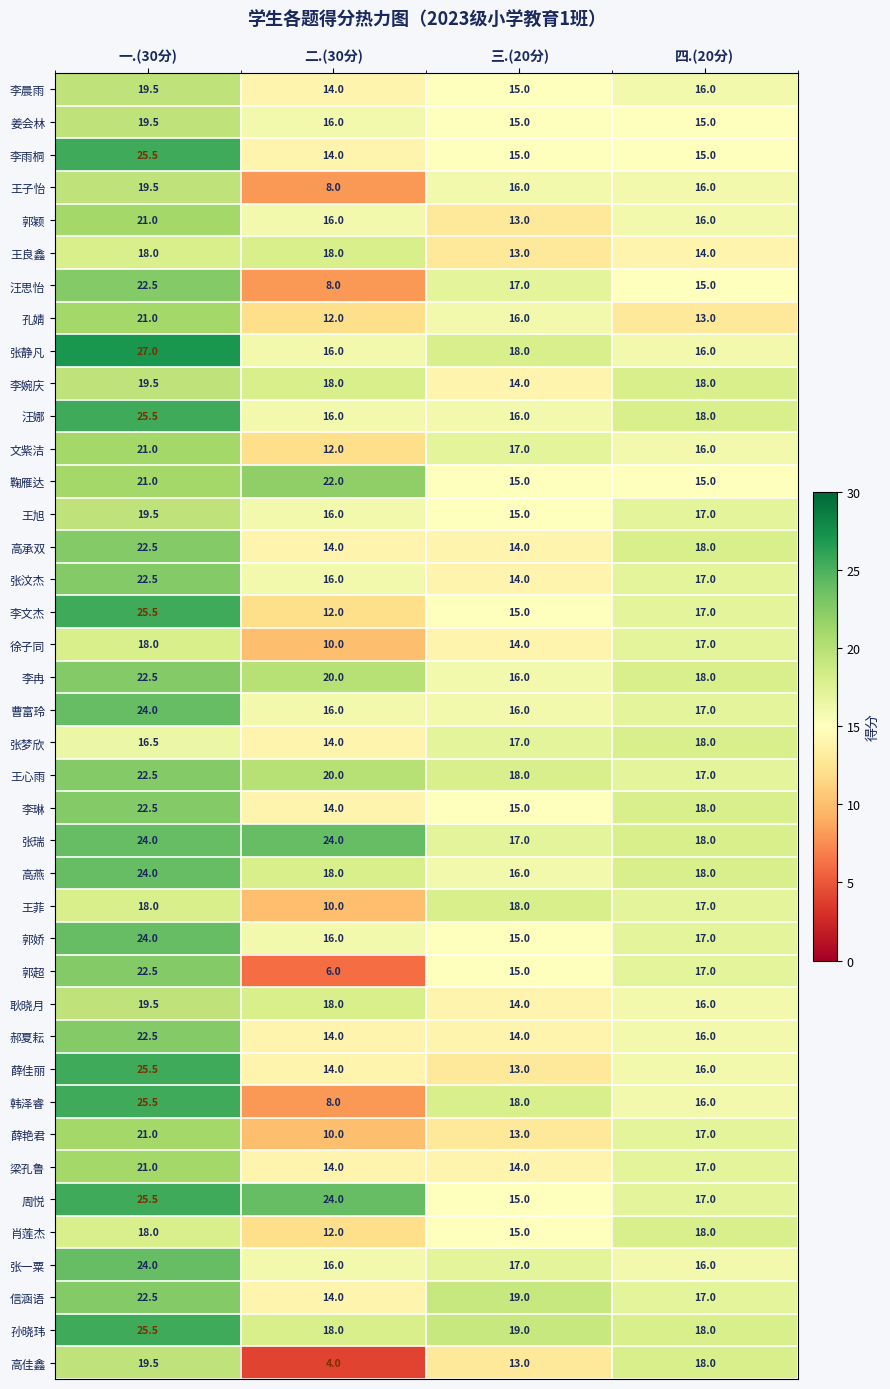

What is the difference between the highest and lowest values at 三.(20分)?

6.0